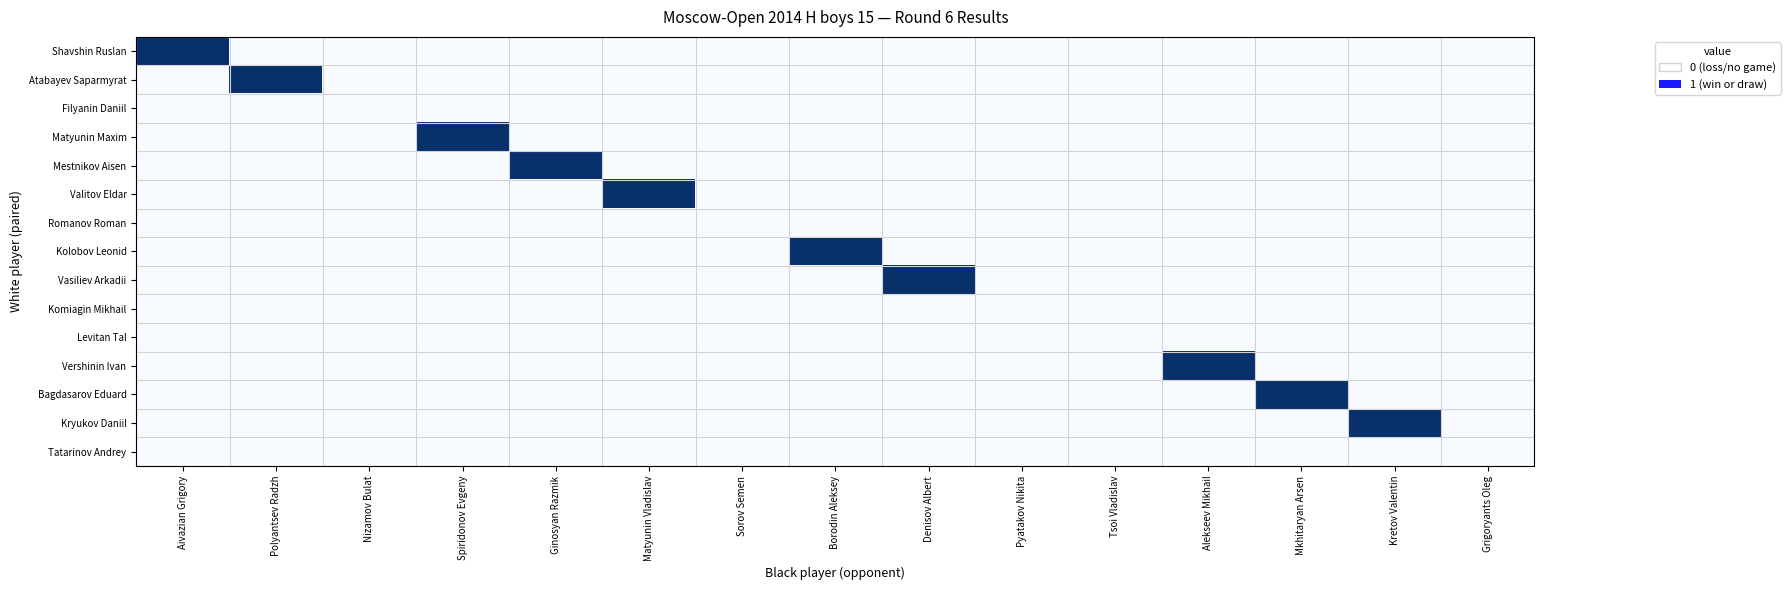

At how many categories does at least one series exceed 0?

10